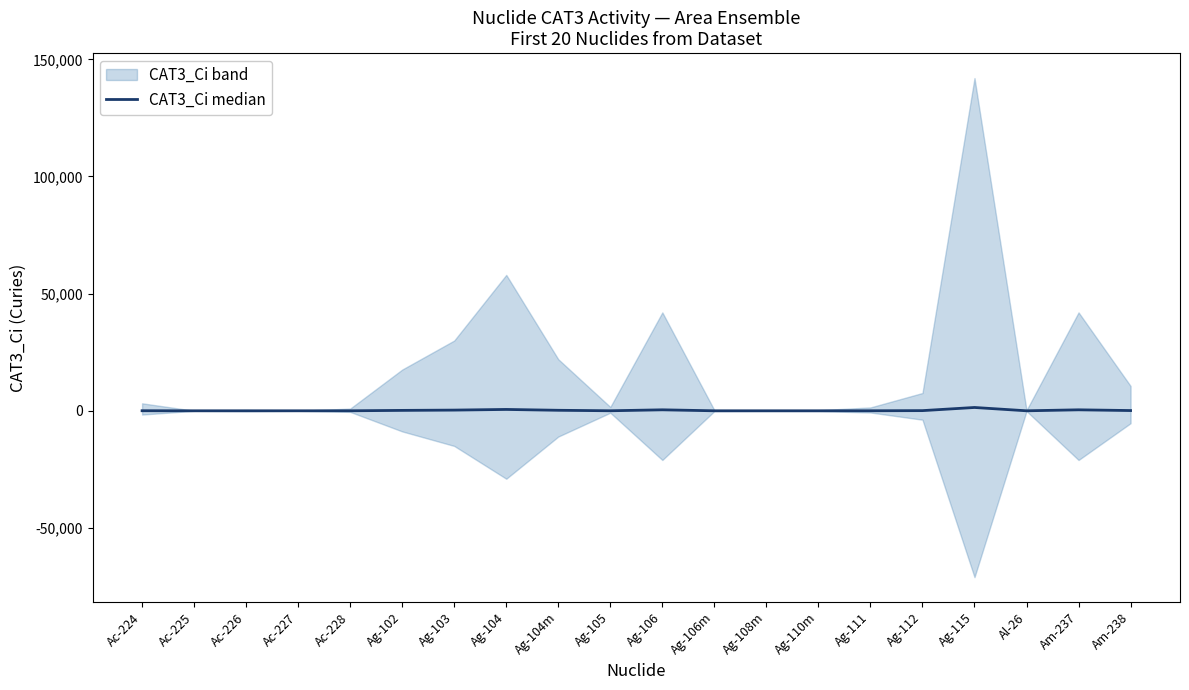

Reading right to left, transcribe all the data shown in this chart.

106.0	420.0	2.4	1420.0	76.0	14.4	2.6	2.0	2.8	420.0	16.4	220.0	580.0	300.0	176.0	9.4	0.0	3.2	0.3	32.0